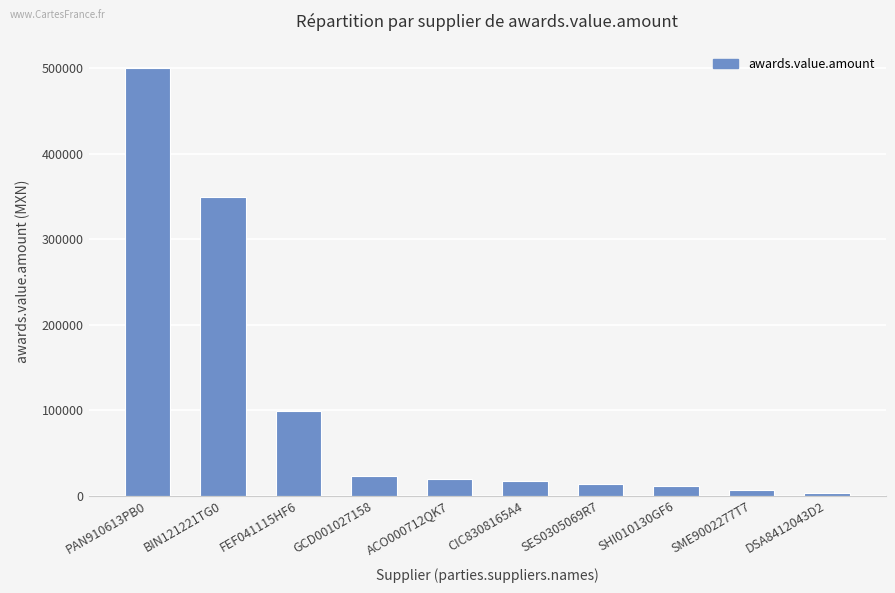

True or false: the data shows 19907.8 at ACO000712QK7.

True